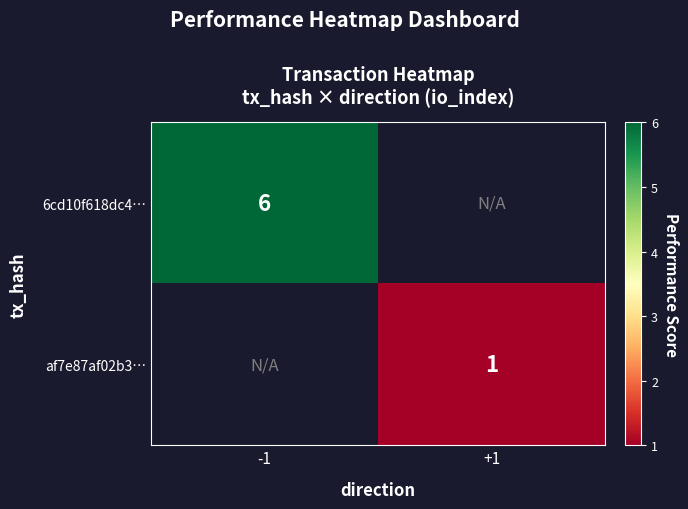

Between +1 and -1, which is larger?

-1